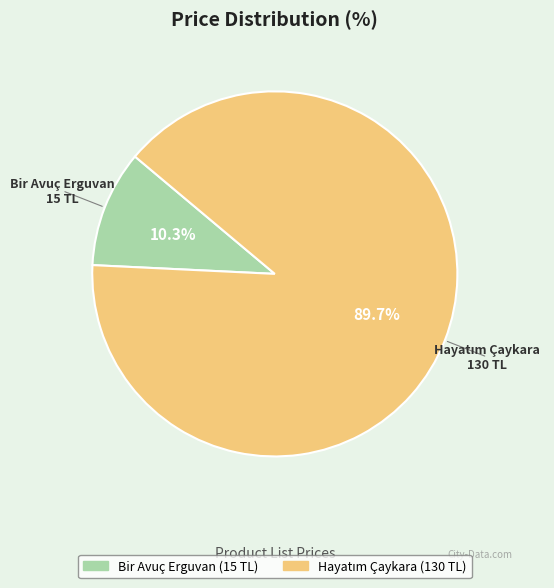

To the nearest percent, what portion does Bir Avuç Erguvan represent?

10%